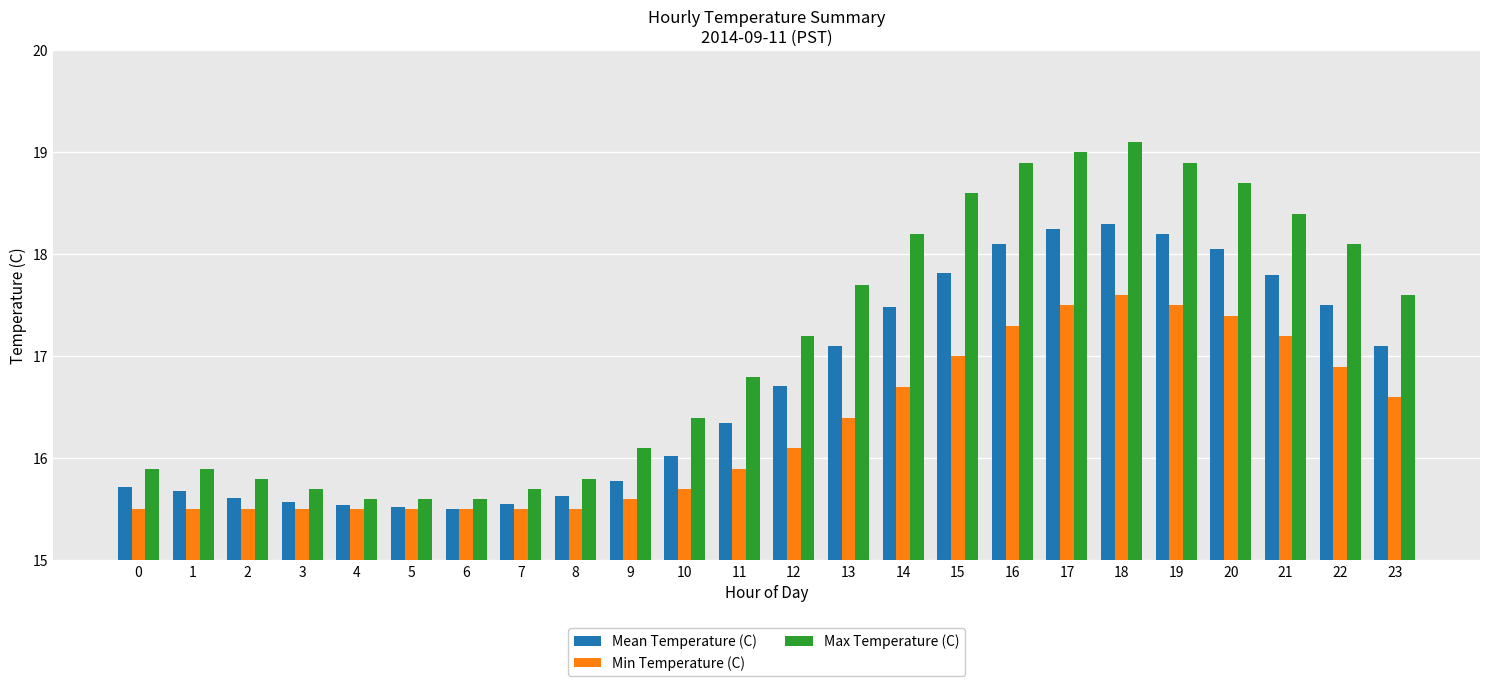

Read the Min Temperature (C) value at 20.

17.4